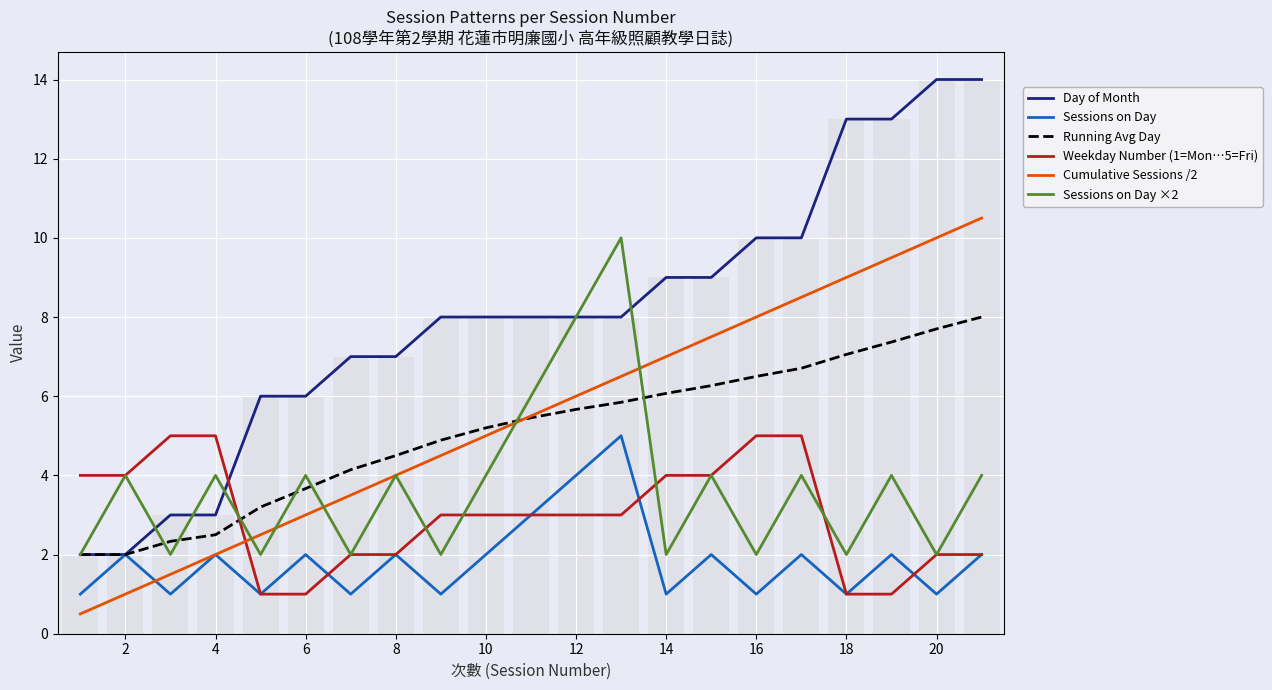

How many data points in Sessions on Day ×2 are less than 4?

9